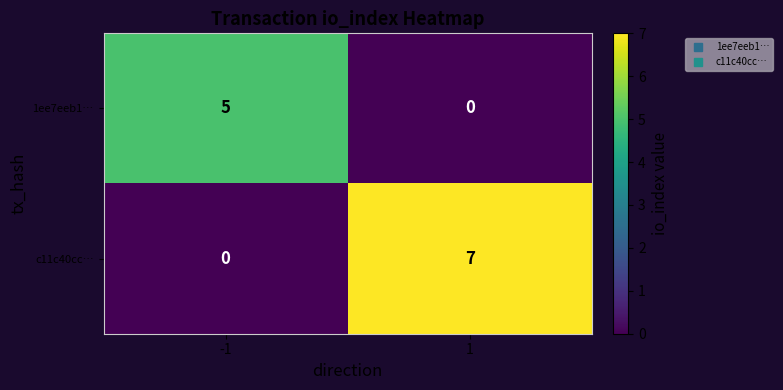

Rank the series by their maximum value, from highest to lowest.

c11c40cc…, 1ee7eeb1…